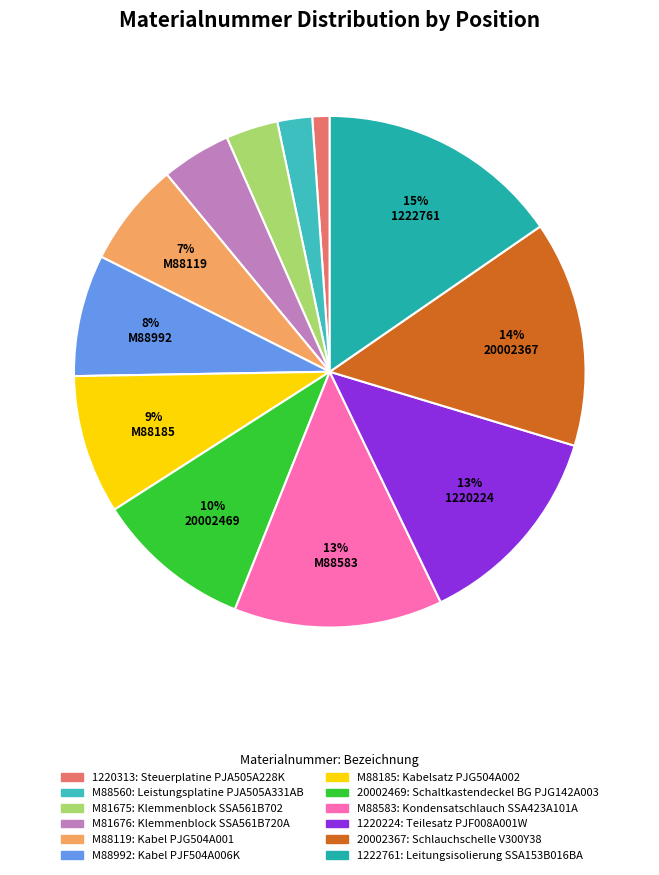

How many segments does this pie chart have?

12